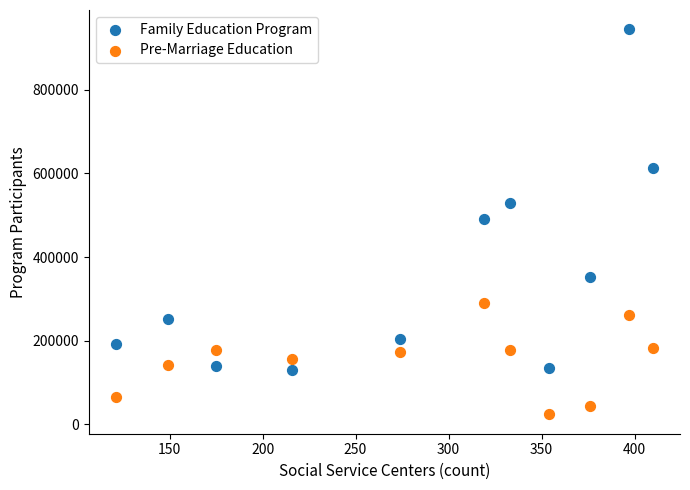

Across all data points, what is the range of X values (max minus min)?

289